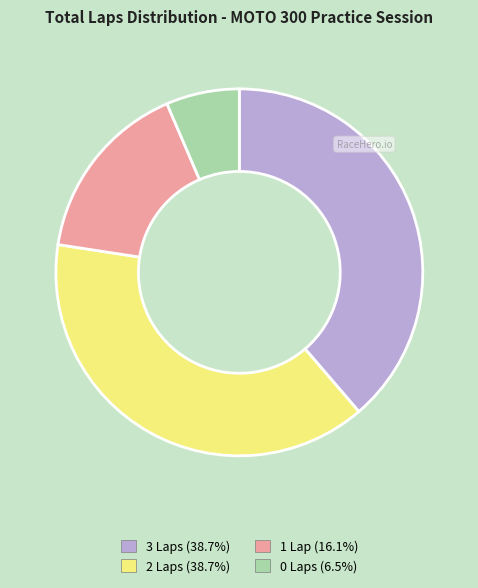

Which has a higher value, 2 Laps or 0 Laps?

2 Laps